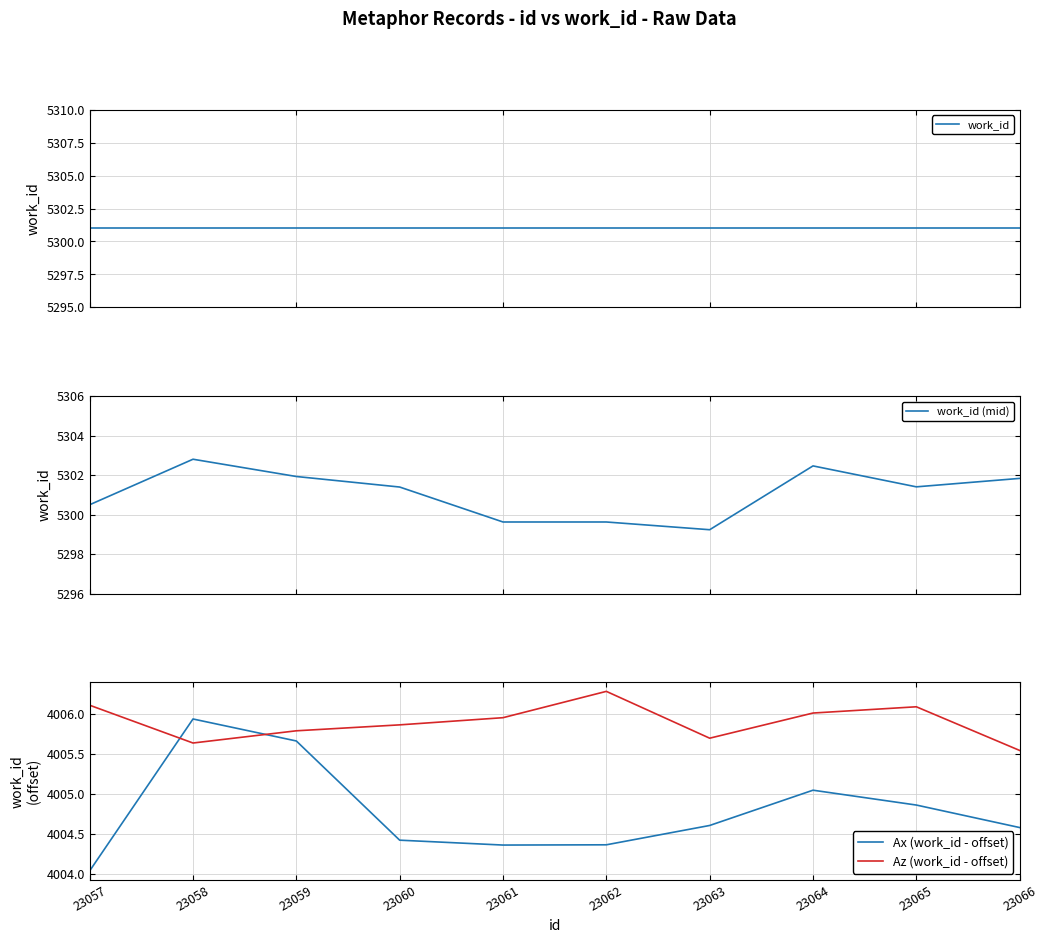

List the labels in order of work_id (mid) value, smallest first.

23063, 23062, 23061, 23057, 23060, 23065, 23066, 23059, 23064, 23058